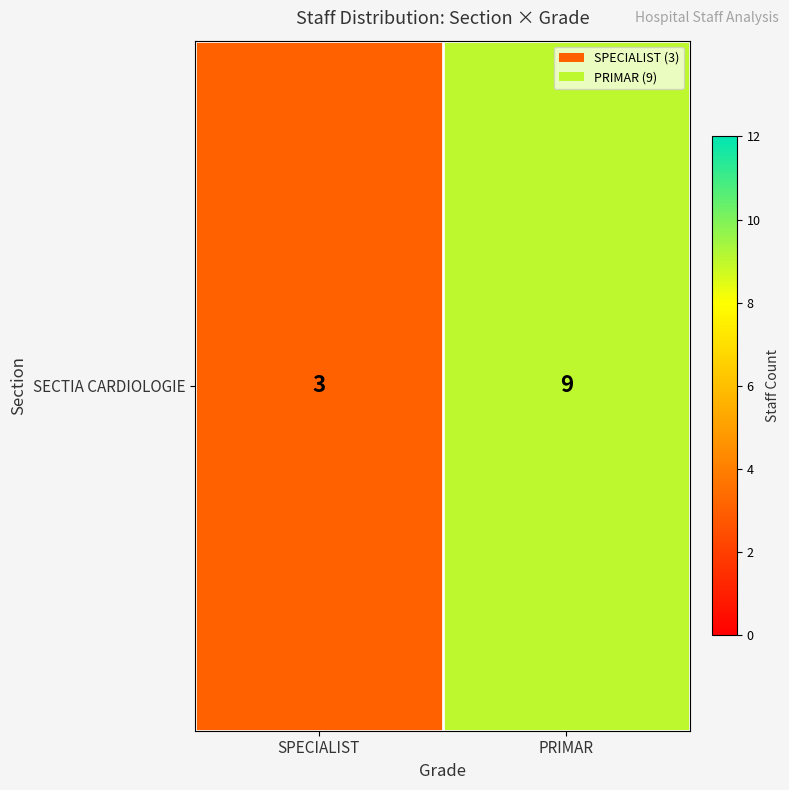

Count the values in the range 3 to 9.

2